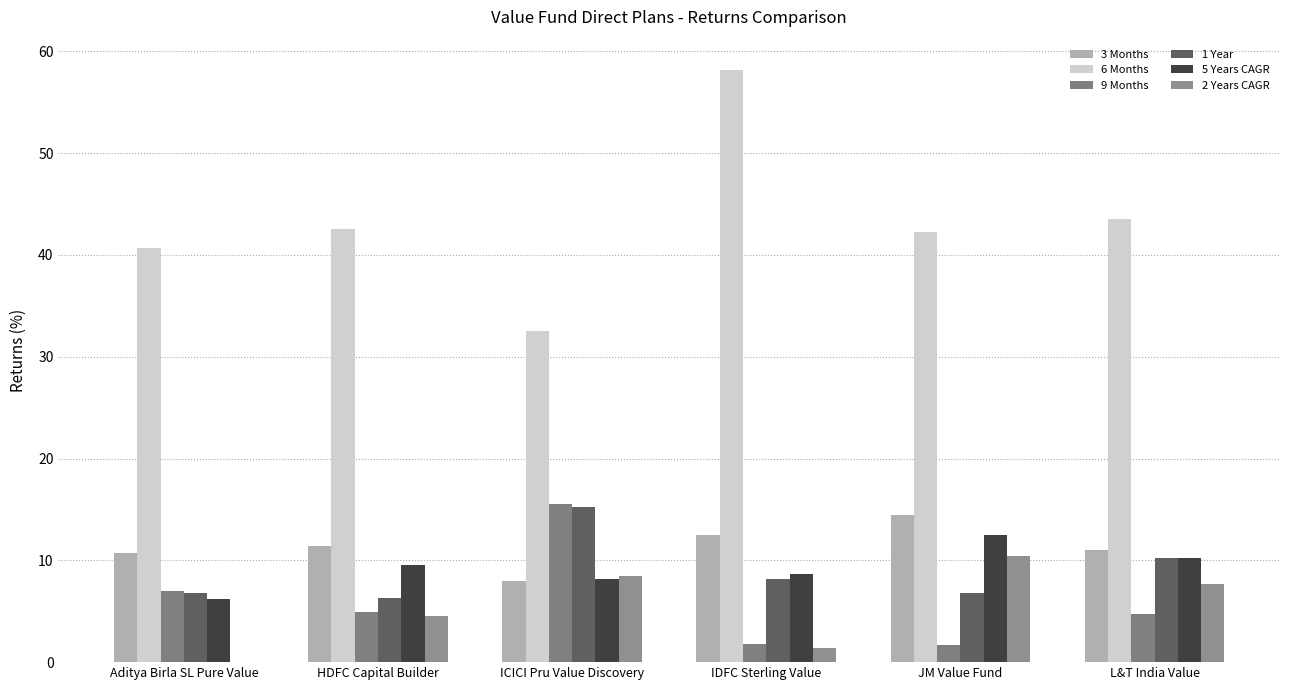

Rank the categories by 5 Years CAGR value from highest to lowest.

JM Value Fund, L&T India Value, HDFC Capital Builder, IDFC Sterling Value, ICICI Pru Value Discovery, Aditya Birla SL Pure Value